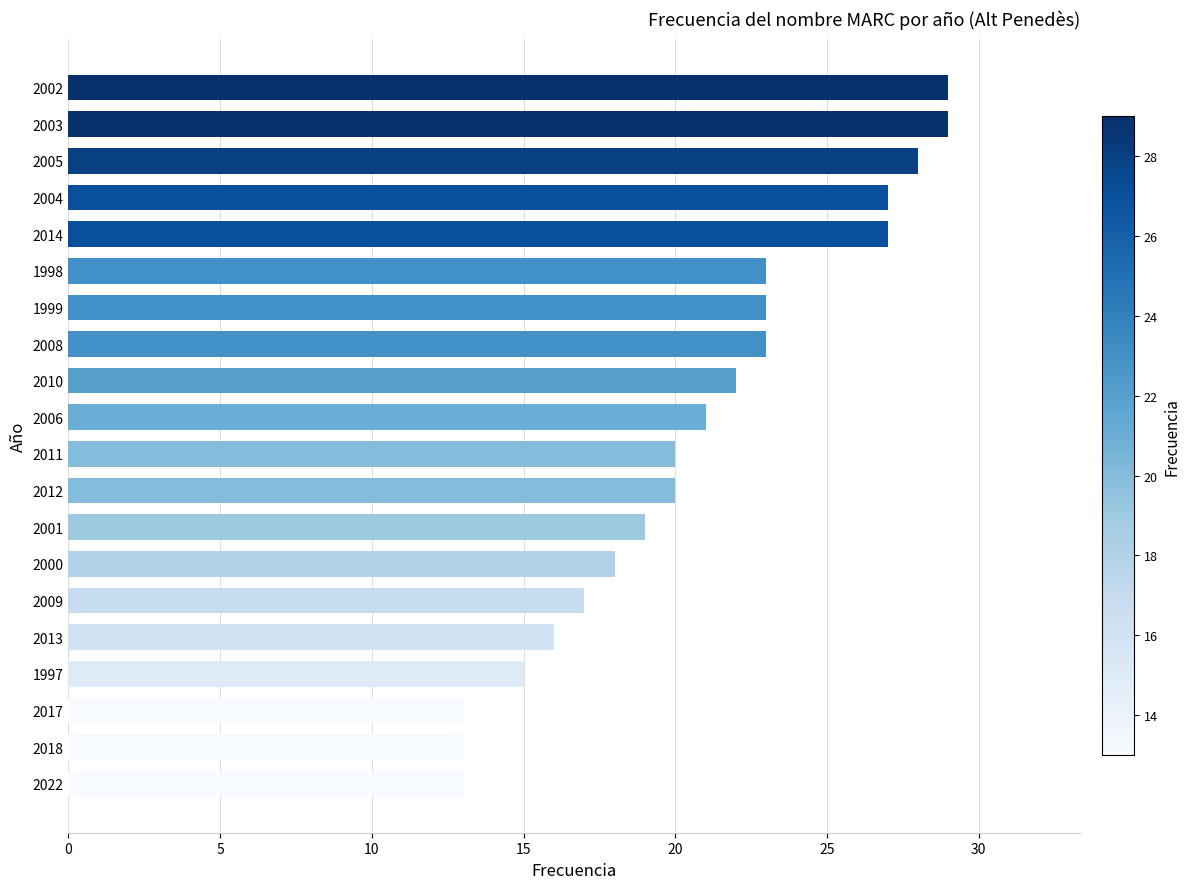

What is the greatest value displayed?

29